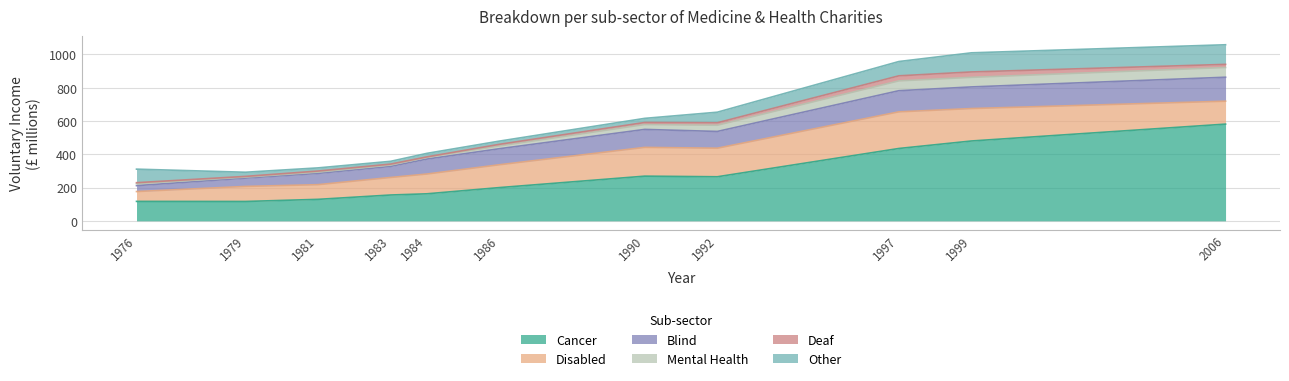

Rank the series at 1986 from lowest to highest value.

Deaf, Mental Health, Other, Blind, Disabled, Cancer